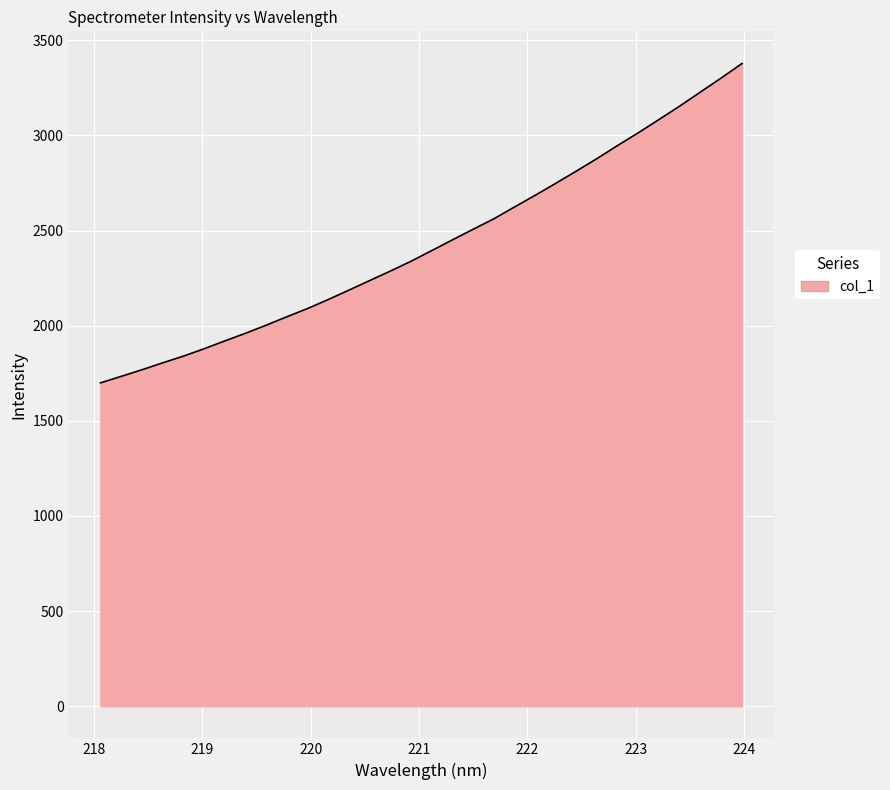

What is the smallest value displayed?

1699.6